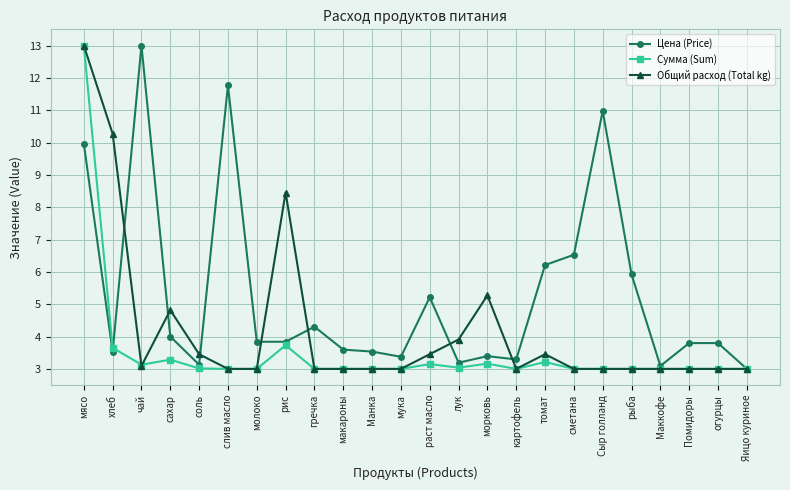

What value does the Цена (Price) series have at сметана?

6.5